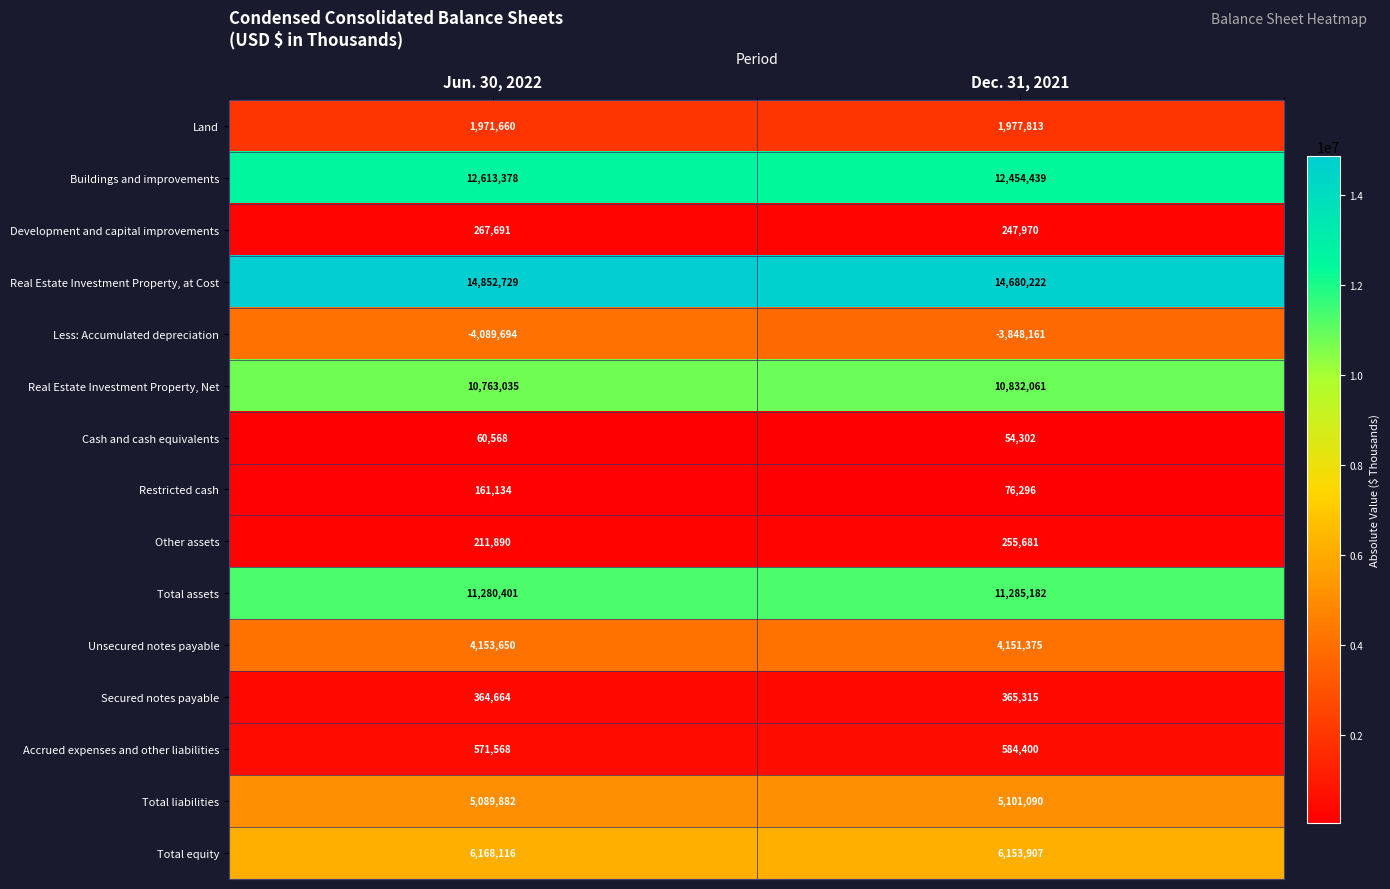

Which category has the lowest value across all series?

Jun. 30, 2022